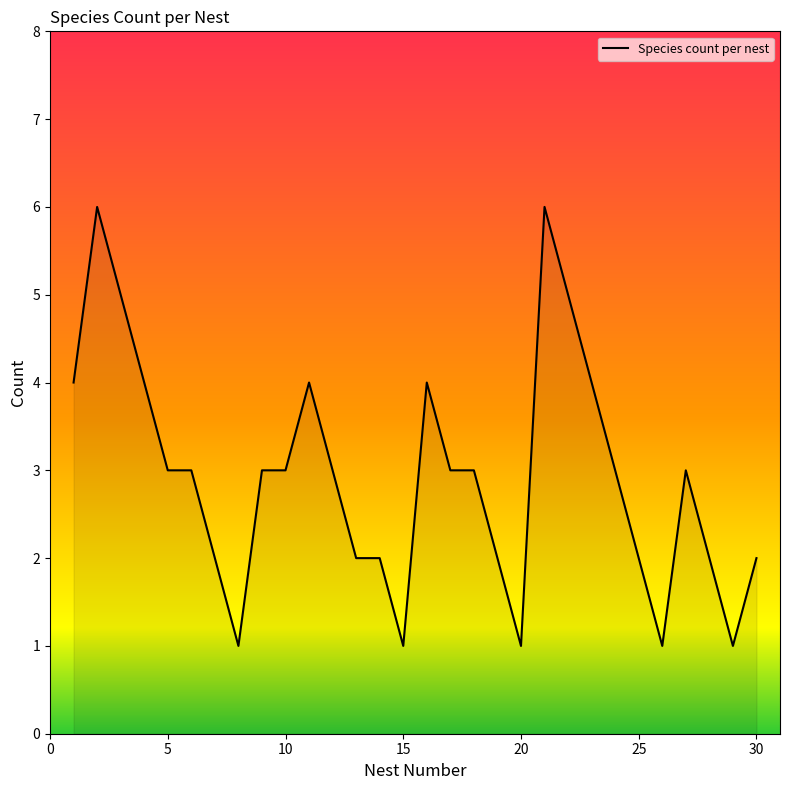

What is the maximum value shown in the chart?

6